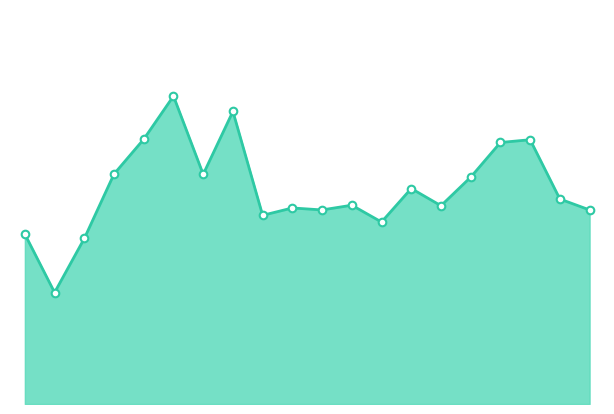

Is this an area chart (filled region under the line)?

Yes